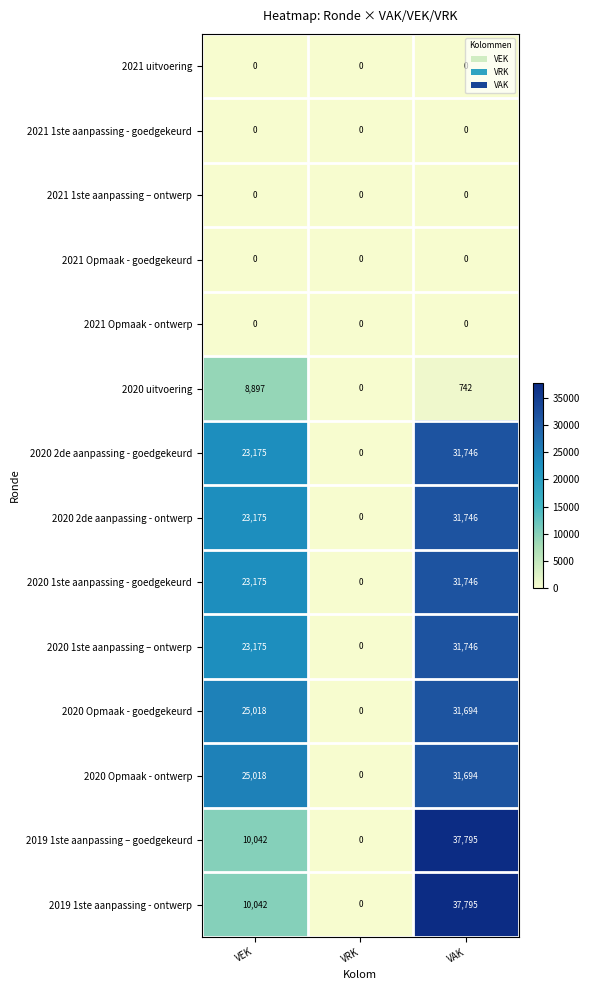

Which label corresponds to the largest value in the chart?

VAK